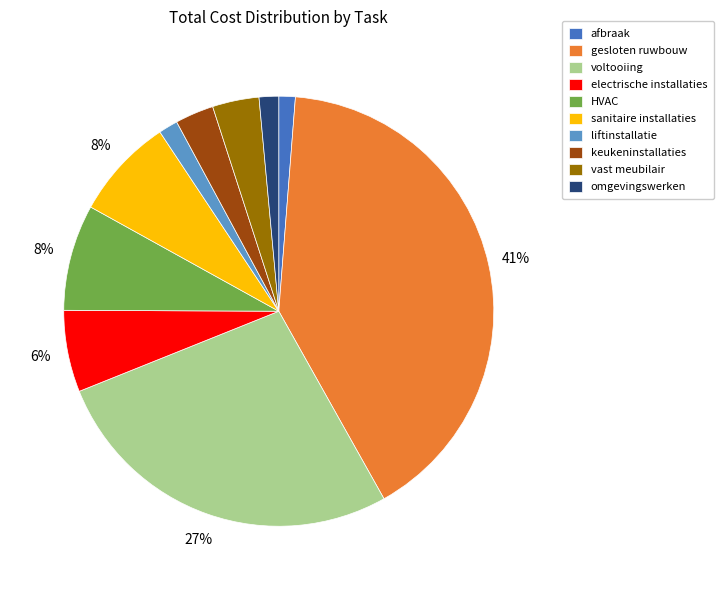

Combined, do voltooiing and HVAC account for over 50%?

No